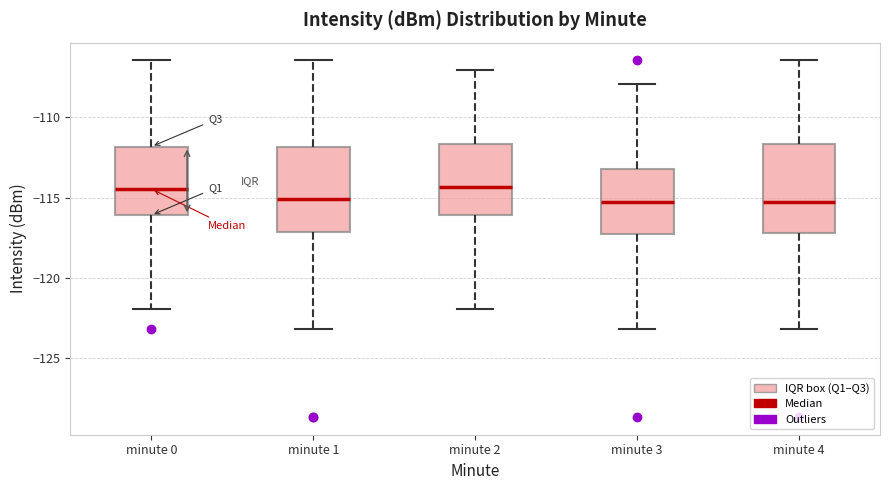

Reading left to right, read every box against the y-axis: the position of its median line, the range the box covers, and the ends of its whiskers. The values are not printed on the chart, so give them approximately, as read against the axis.

minute 0: median -114.5, box -116.0 to -112.0, whiskers -122.0 to -106.5
minute 1: median -115.0, box -117.0 to -112.0, whiskers -123.0 to -106.5
minute 2: median -114.5, box -116.0 to -111.5, whiskers -122.0 to -107.0
minute 3: median -115.5, box -117.0 to -113.0, whiskers -123.0 to -108.0
minute 4: median -115.5, box -117.0 to -111.5, whiskers -123.0 to -106.5